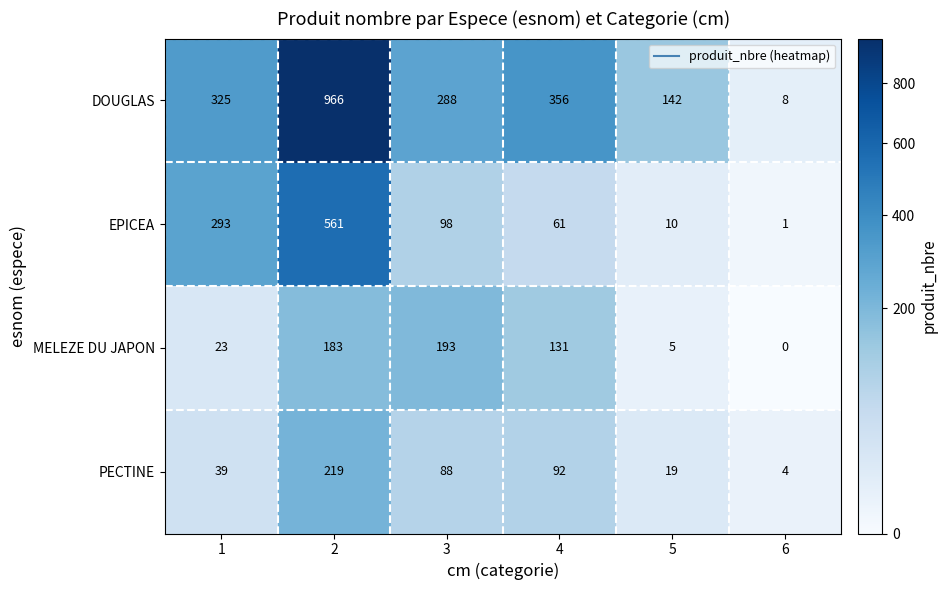

Reading left to right, extract all data points from this chart.

DOUGLAS: 1=325	2=966	3=288	4=356	5=142	6=8
EPICEA: 1=293	2=561	3=98	4=61	5=10	6=1
MELEZE DU JAPON: 1=23	2=183	3=193	4=131	5=5	6=0
PECTINE: 1=39	2=219	3=88	4=92	5=19	6=4